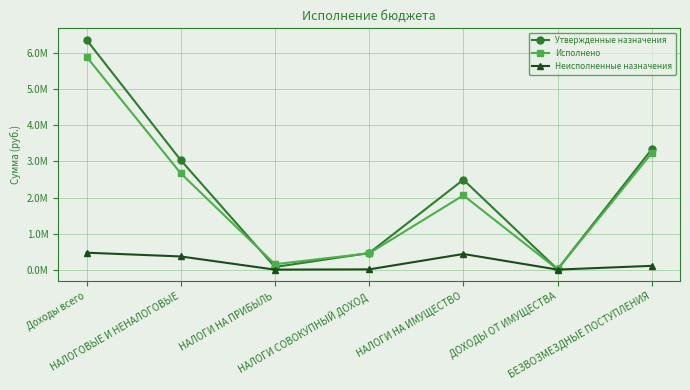

What is the label of the 7th point from the right?

Доходы всего